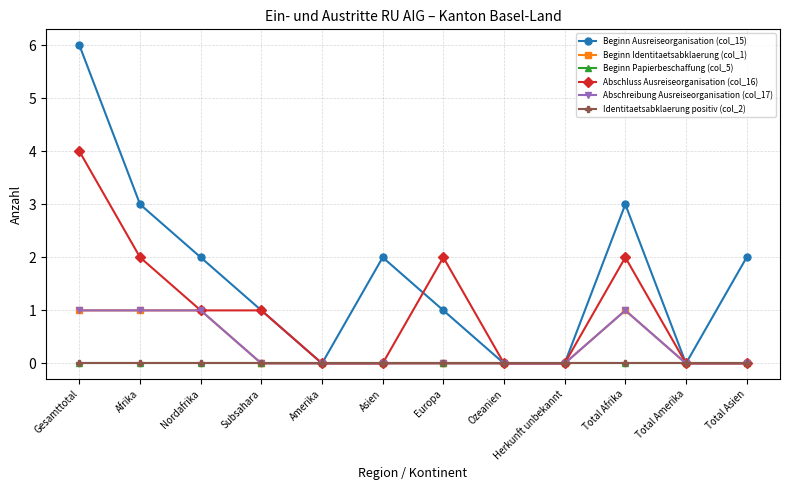

What is the label of the 2nd point from the left?

Afrika